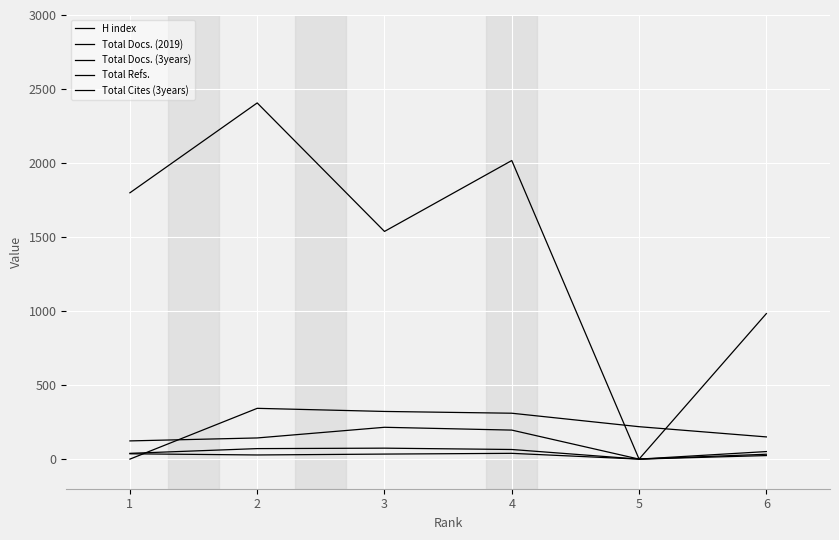

Which label corresponds to the largest value in the chart?

2